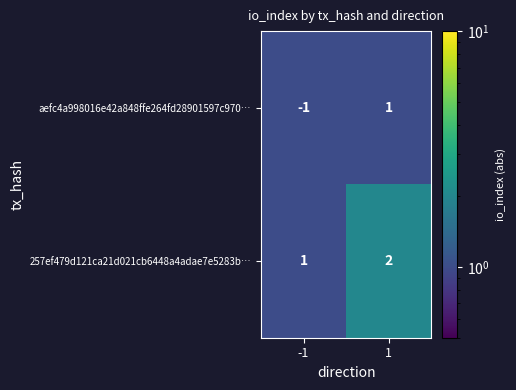

What is the sum of the 257ef479d121ca21d021cb6448a4adae7e5283b… values at 1 and -1?

3